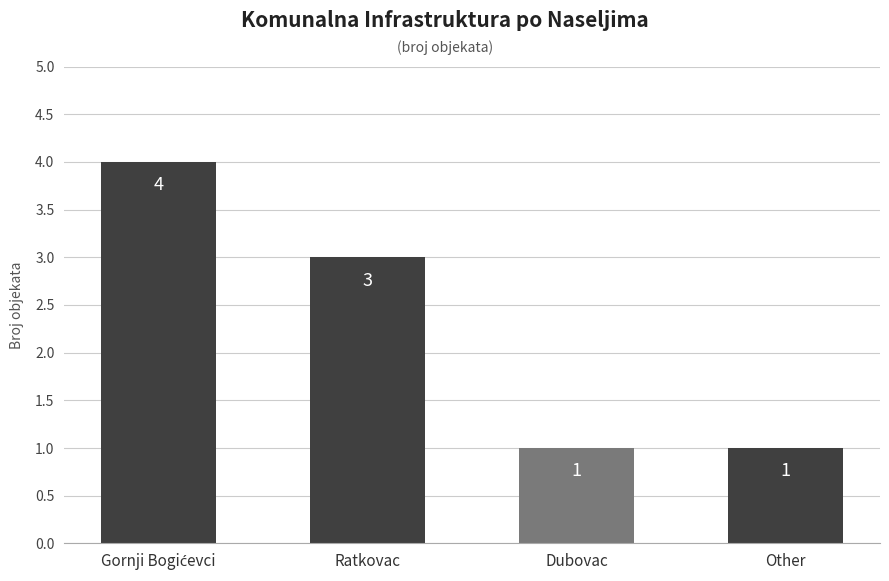

What is the sum of all values?

9